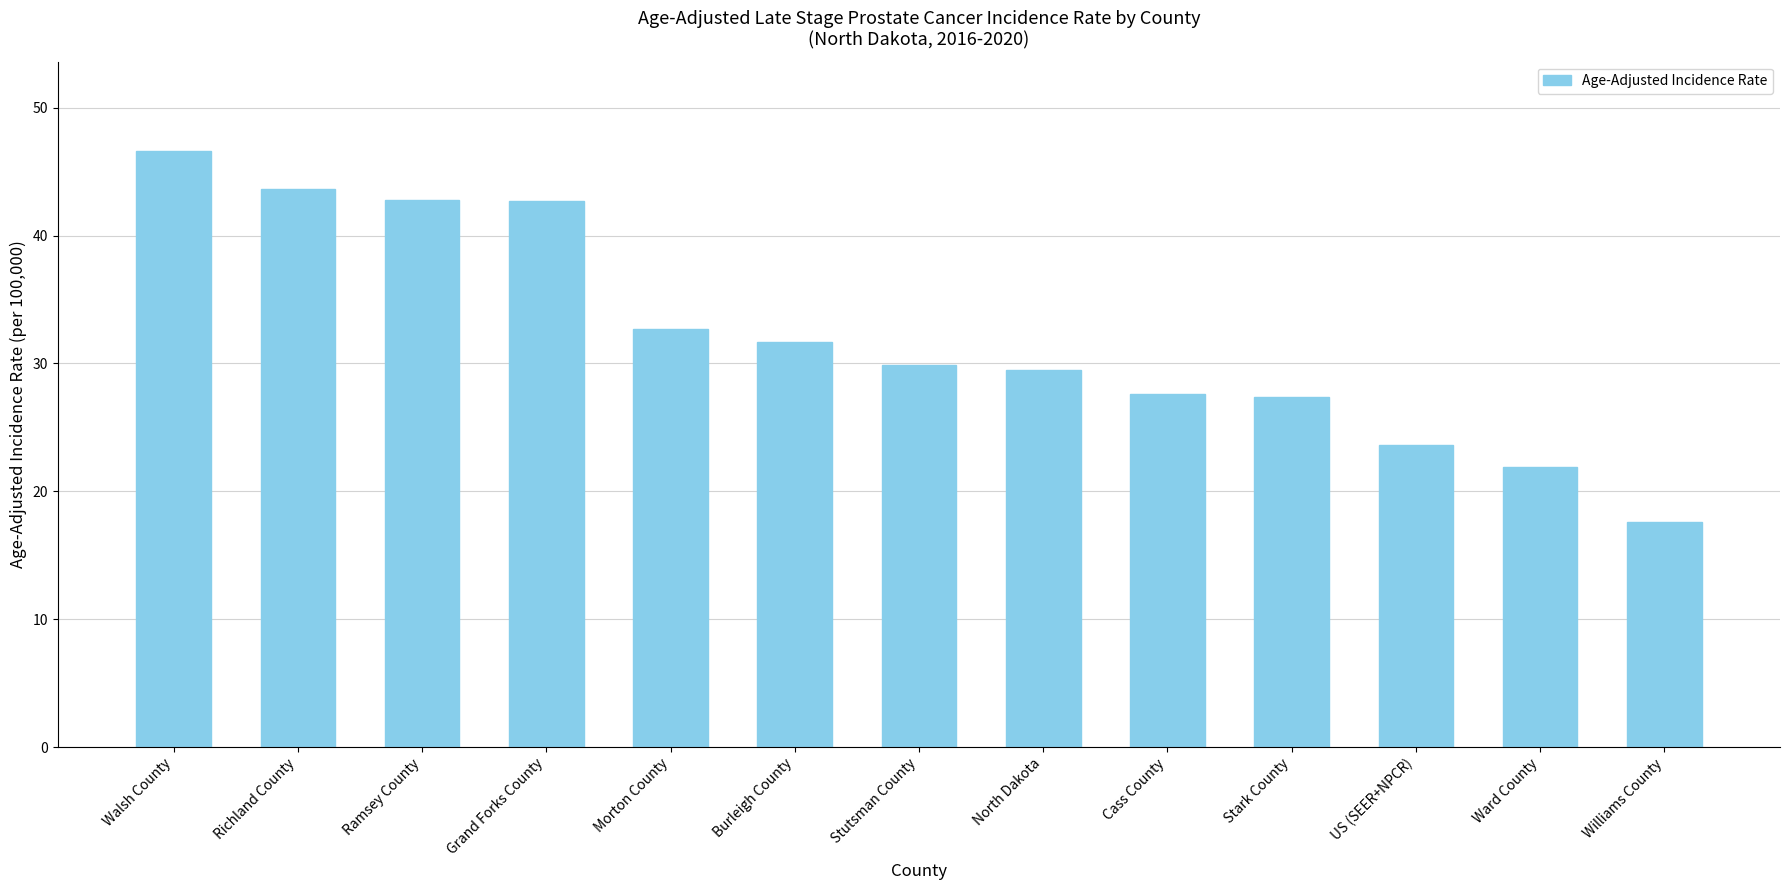

Is it true that the value at Burleigh County is 31.7?

True